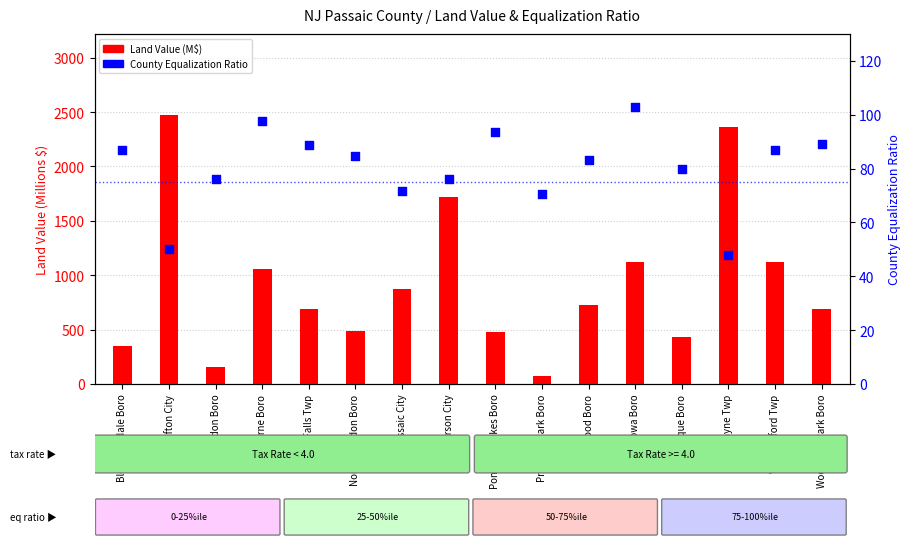

Which series reaches the maximum Y coordinate?

Land Value (M$)